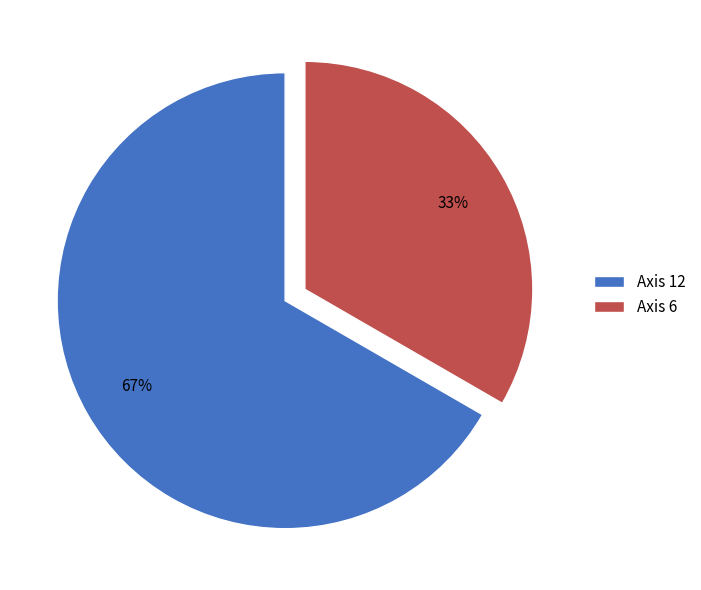

How many segments does this pie chart have?

2